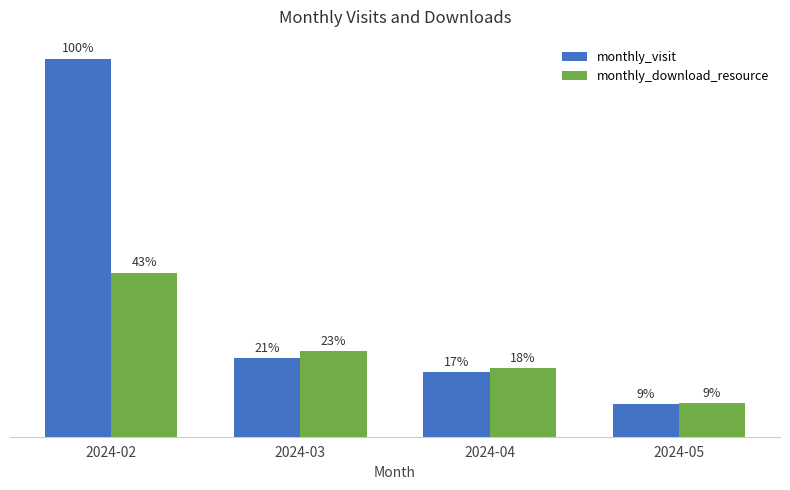

What are all the series names shown in the legend?

monthly_visit, monthly_download_resource